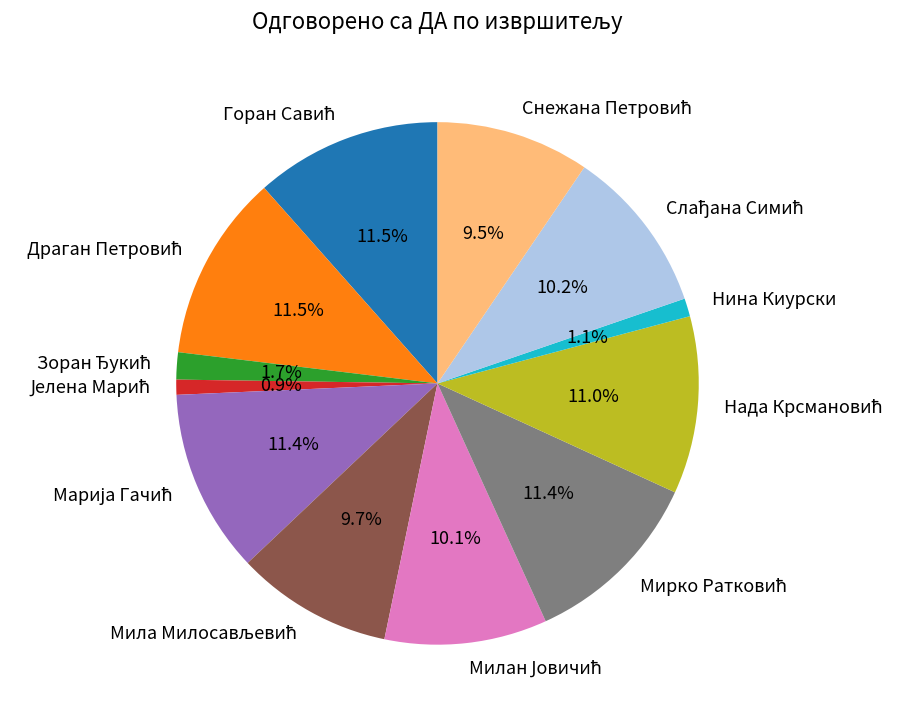

How many slices are in this pie chart?

12